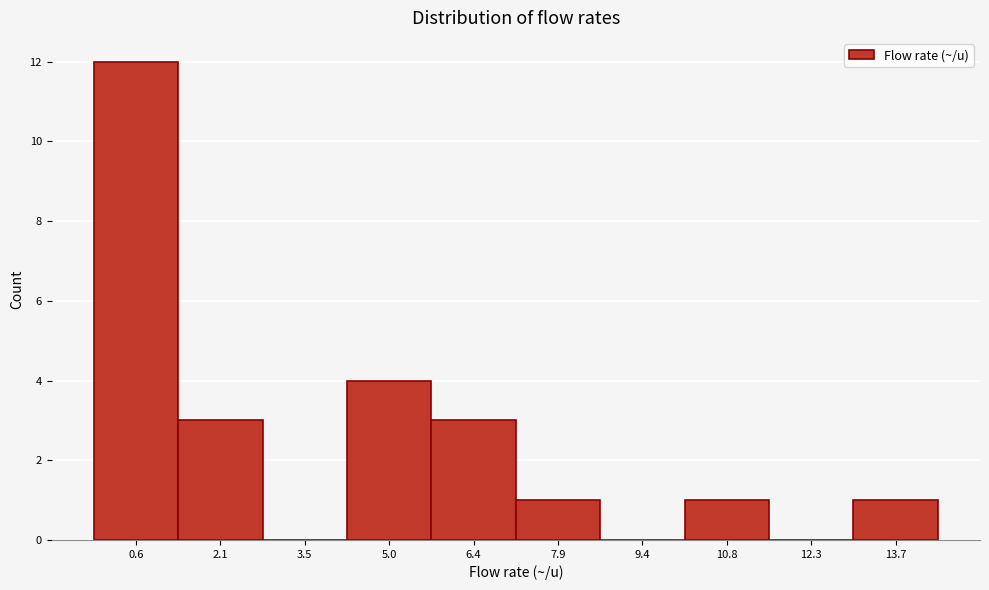

Reading left to right, list all the values displayed in this chart.

0.6=12	2.1=3	3.5=0	5.0=4	6.4=3	7.9=1	9.4=0	10.8=1	12.3=0	13.7=1